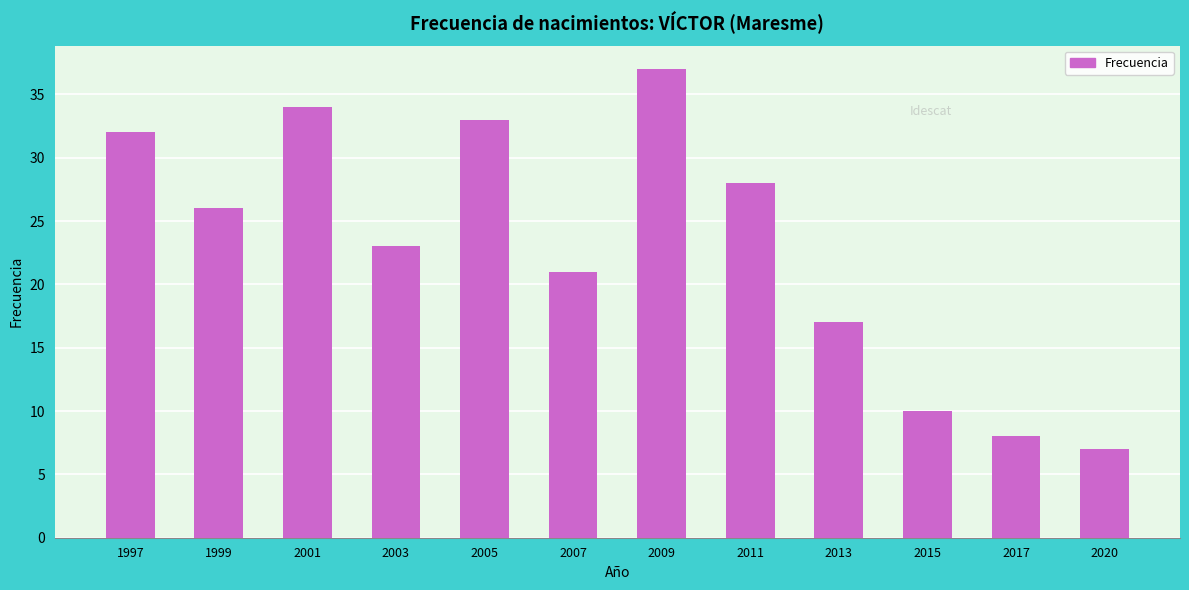

Reading left to right, list all the values displayed in this chart.

1997=32	1999=26	2001=34	2003=23	2005=33	2007=21	2009=37	2011=28	2013=17	2015=10	2017=8	2020=7